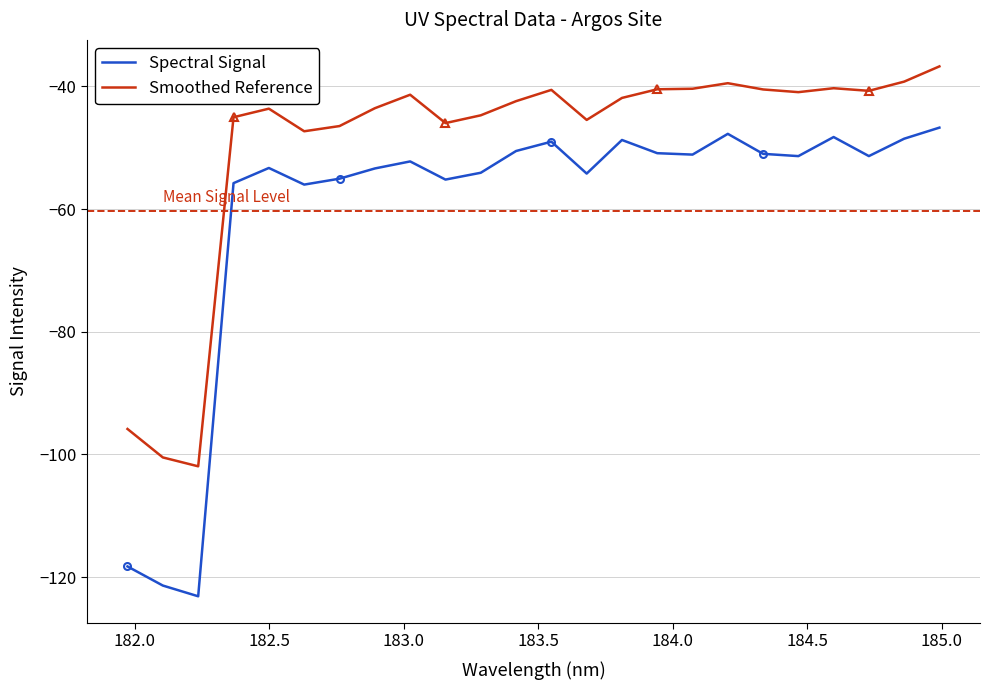

Between 18 and 20, which is larger?

20